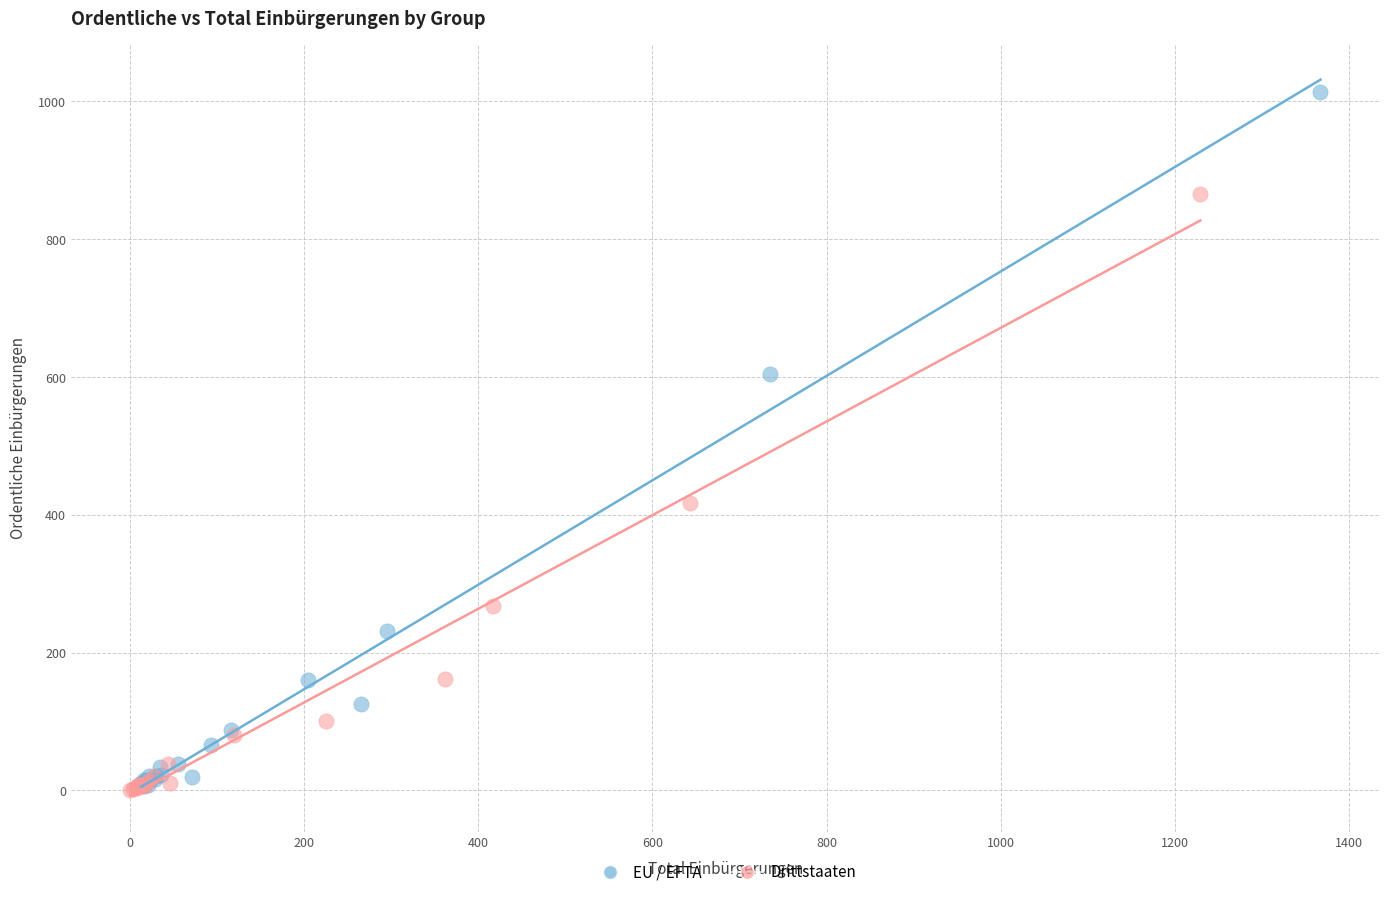

Which series has the largest Y range (max minus min)?

EU / EFTA